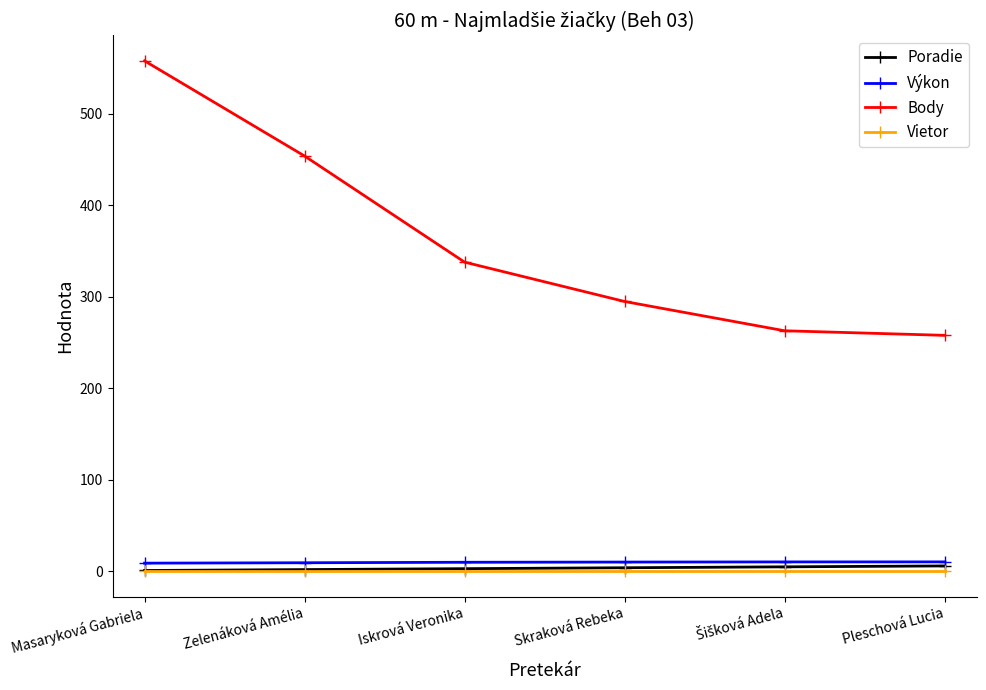

Read the Poradie value at Zelenáková Amélia.

2.0